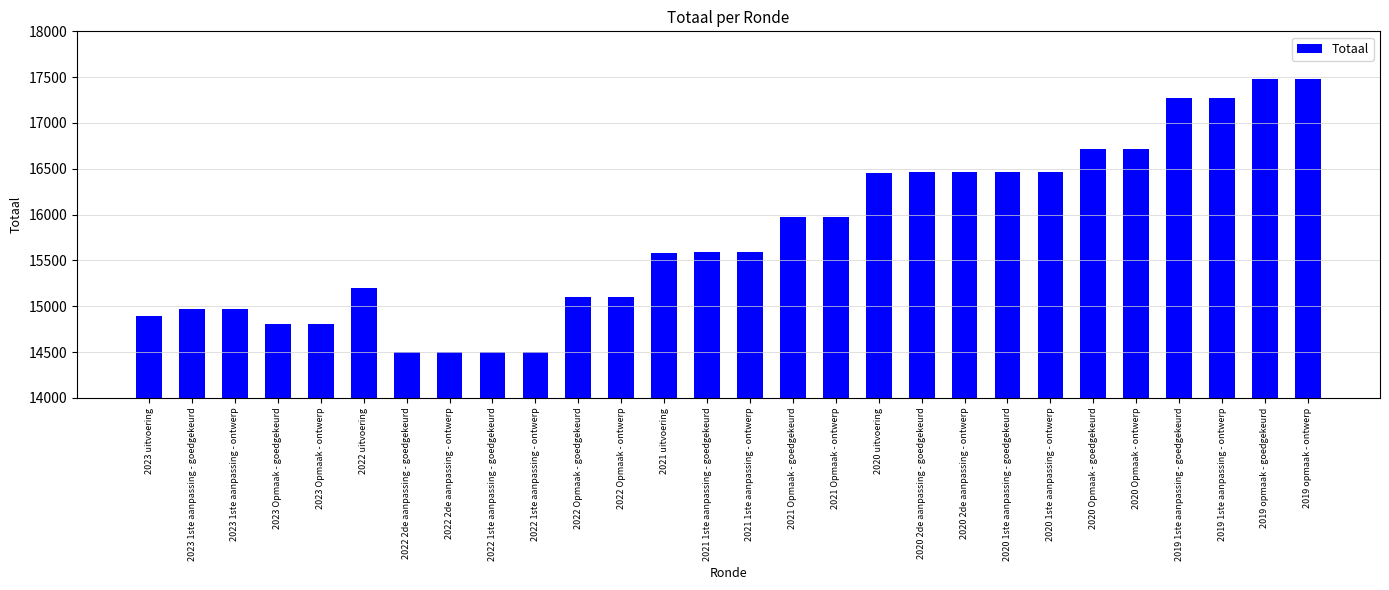

True or false: the data shows 7982 at 2021 1ste aanpassing - goedgekeurd.

False